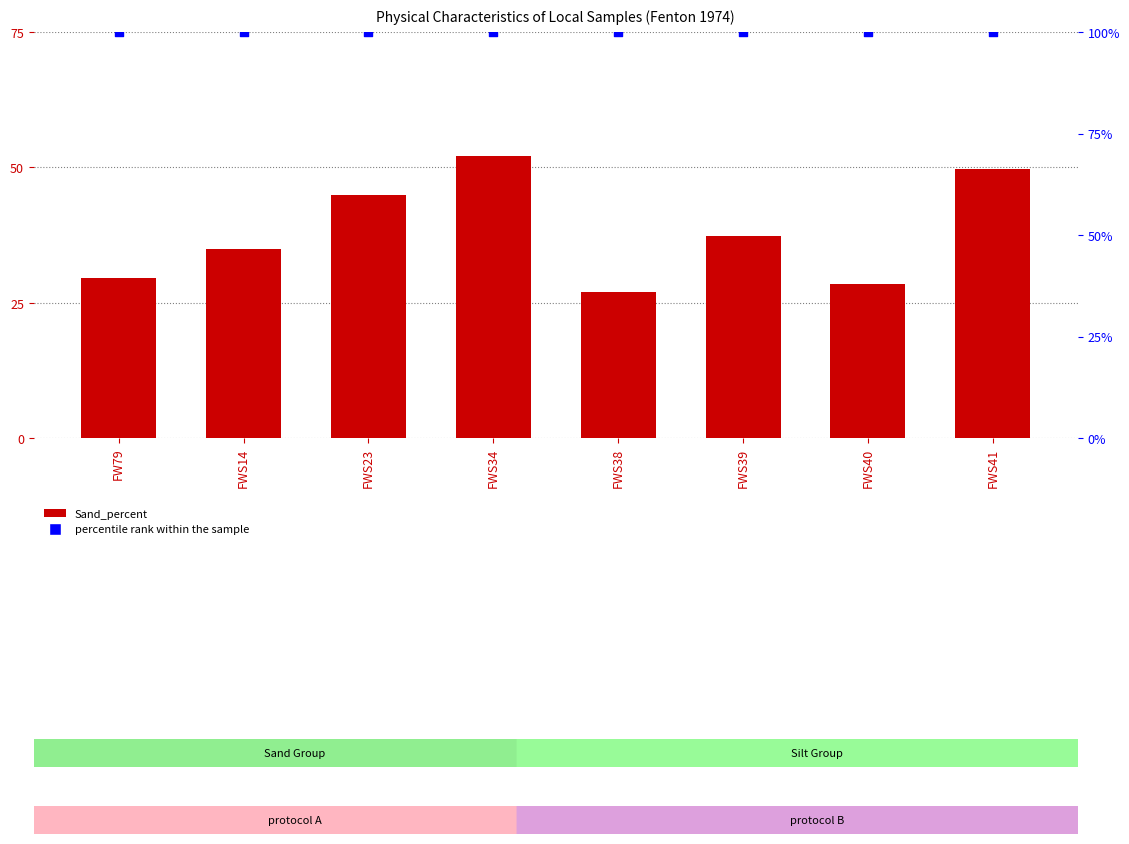

Which series contains the lowest Y value?

Sand_percent